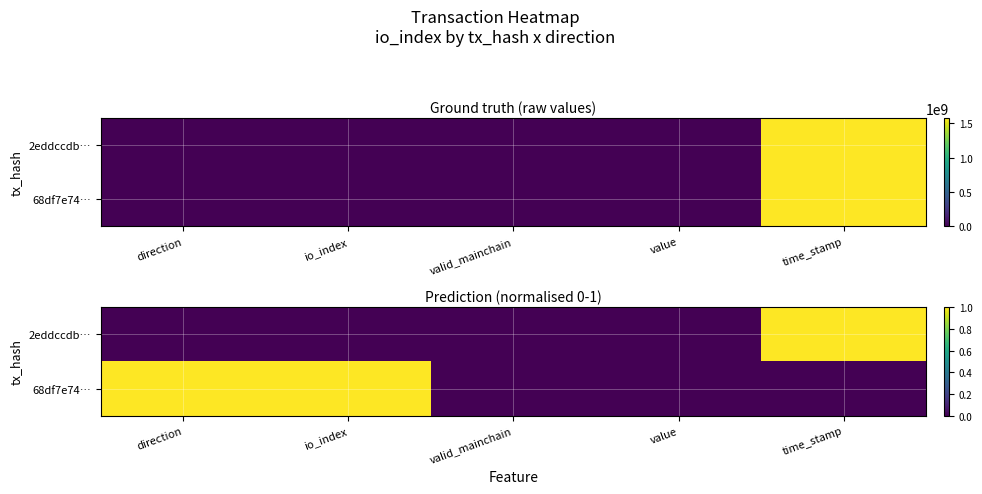

What is the total value across all series at io_index?

1